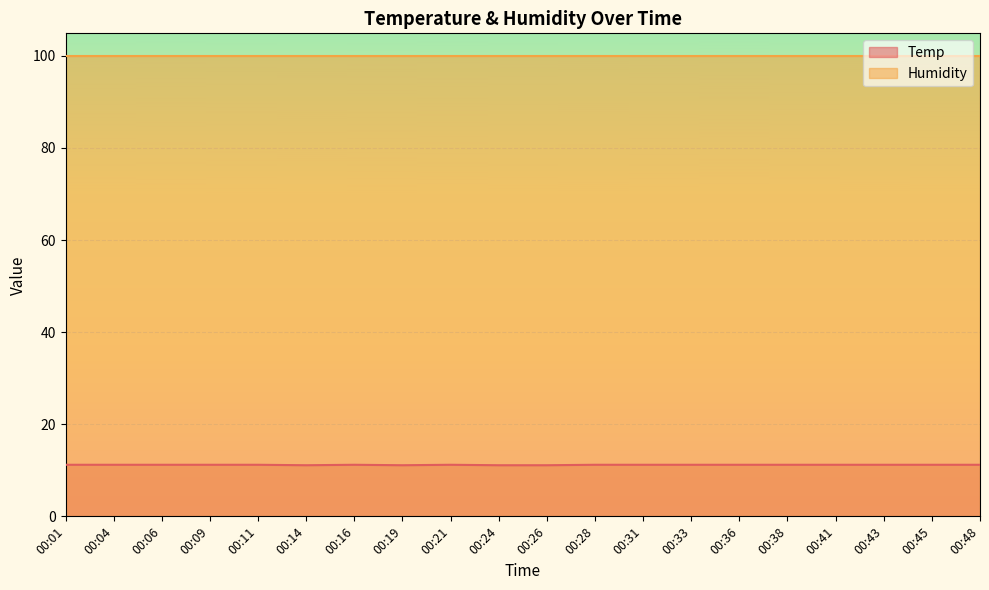

Between 00:24 and 00:33, which is larger?

00:33